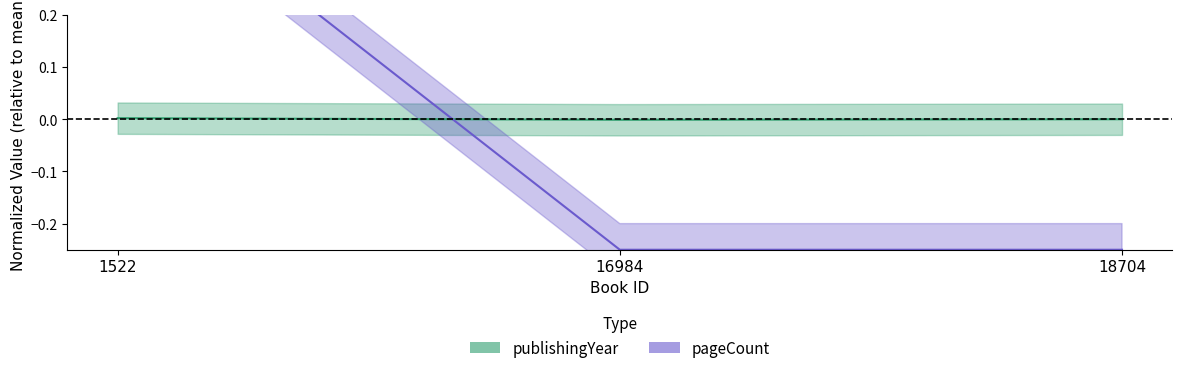

Reading left to right, what are all the values shown in this chart?

publishingYear: 1522=0.0	16984=-0.0	18704=-0.0
pageCount: 1522=0.5	16984=-0.3	18704=-0.3